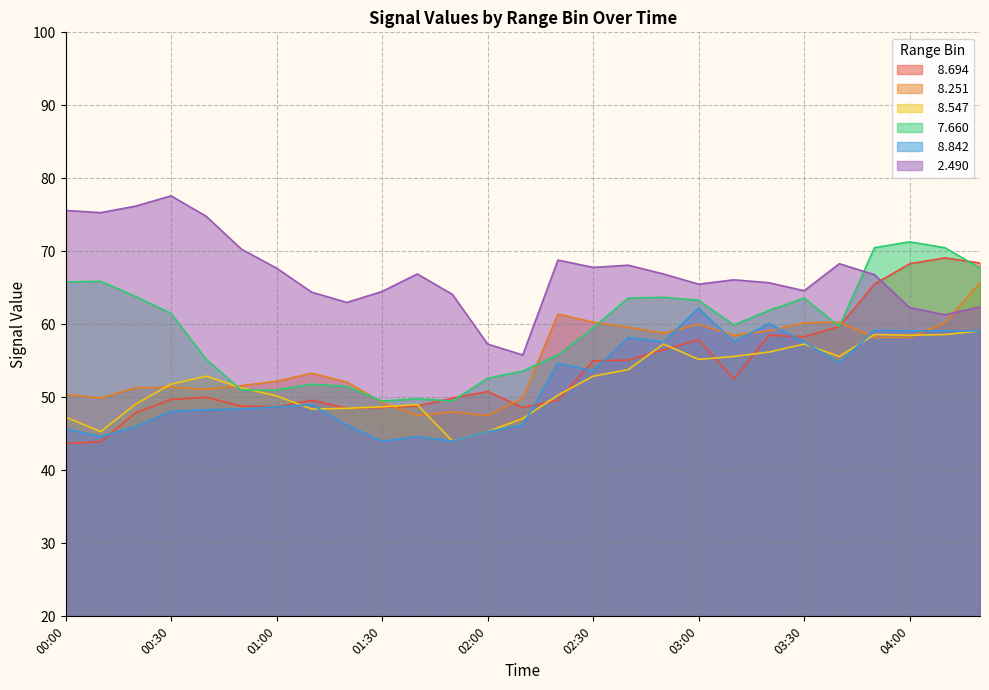

What is the label of the 22nd point from the right?

00:50